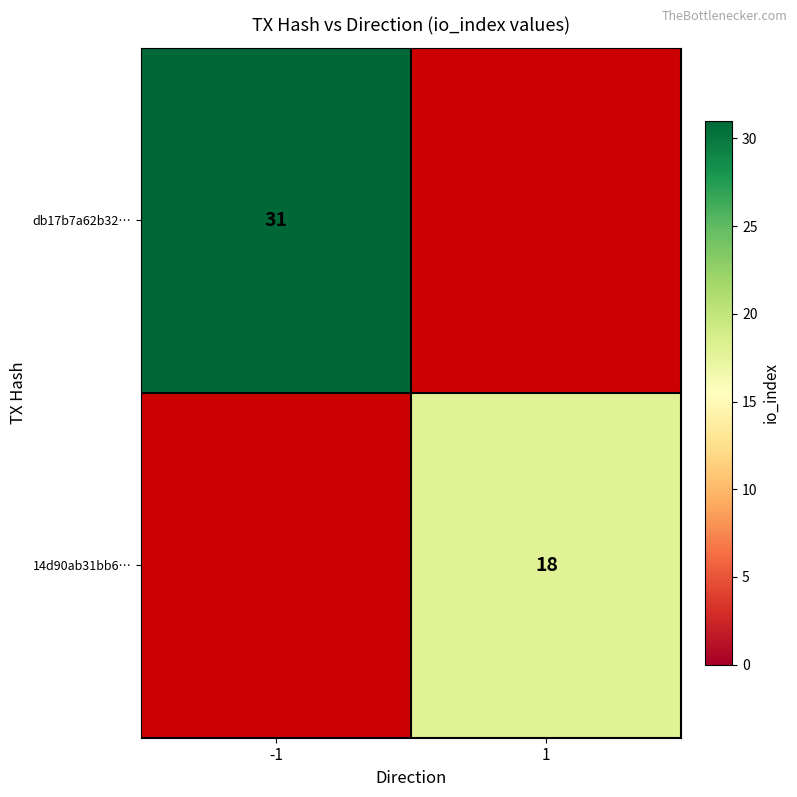

True or false: db17b7a62b32… has a value of 31 at -1.

True